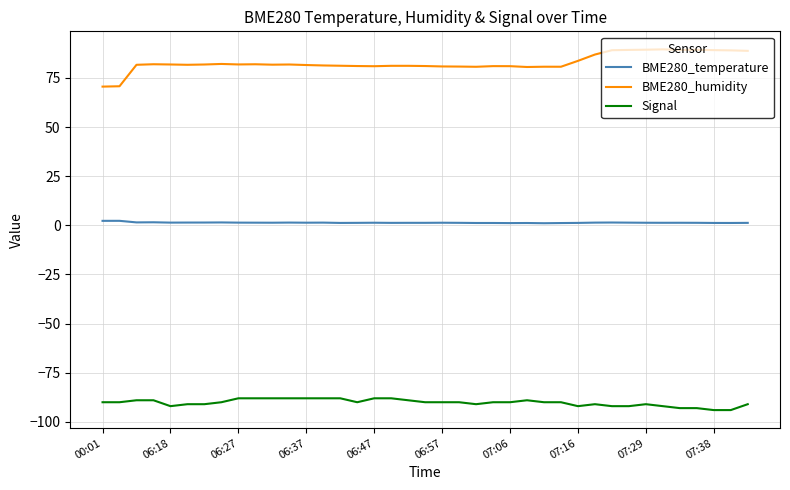

How many distinct data groups are displayed?

3